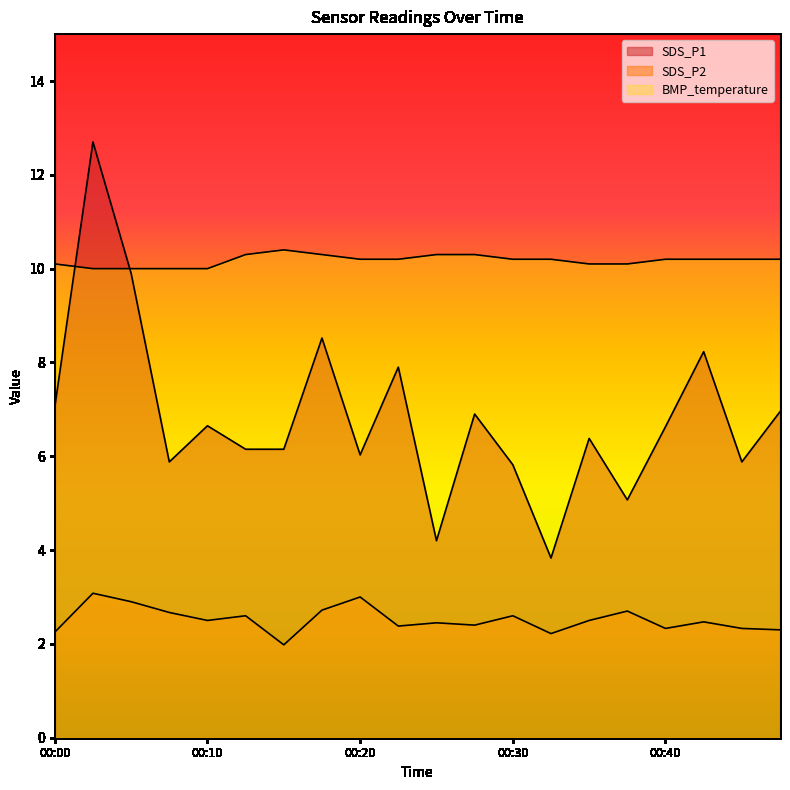

Count the BMP_temperature values in the range 10 to 11.

20